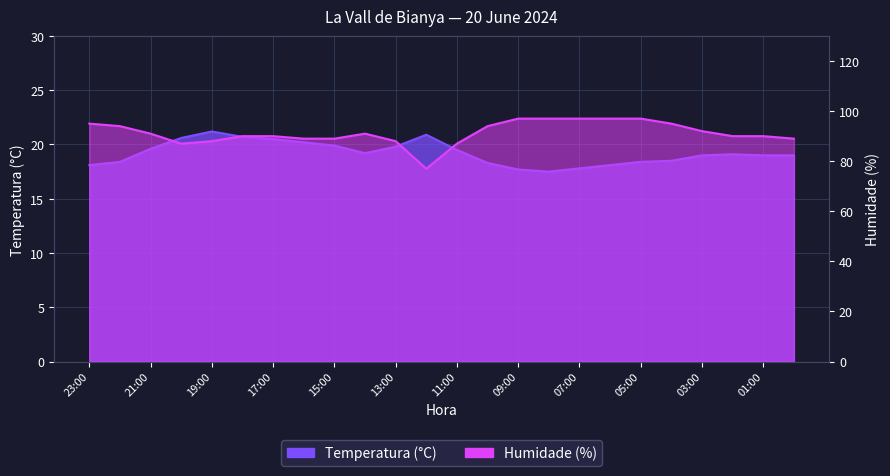

What position from the right is 03:00?

4